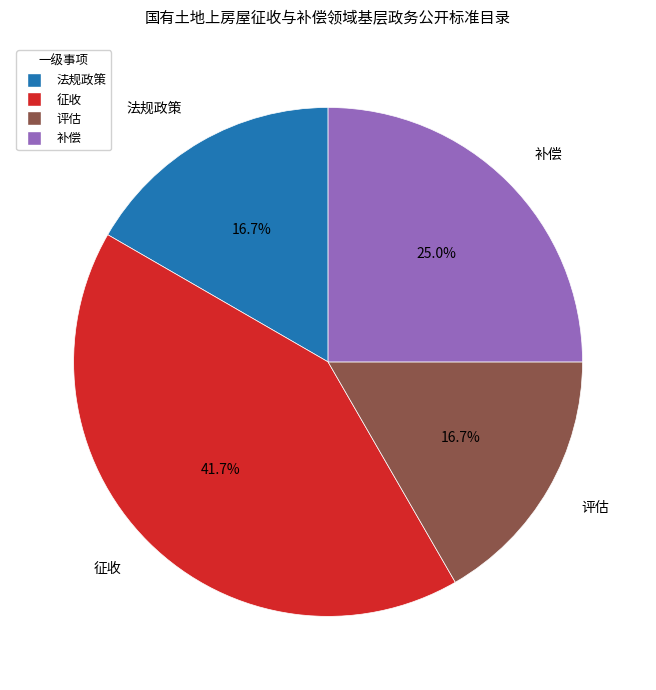

What is the total percentage of 评估 and 补偿?

41.7%